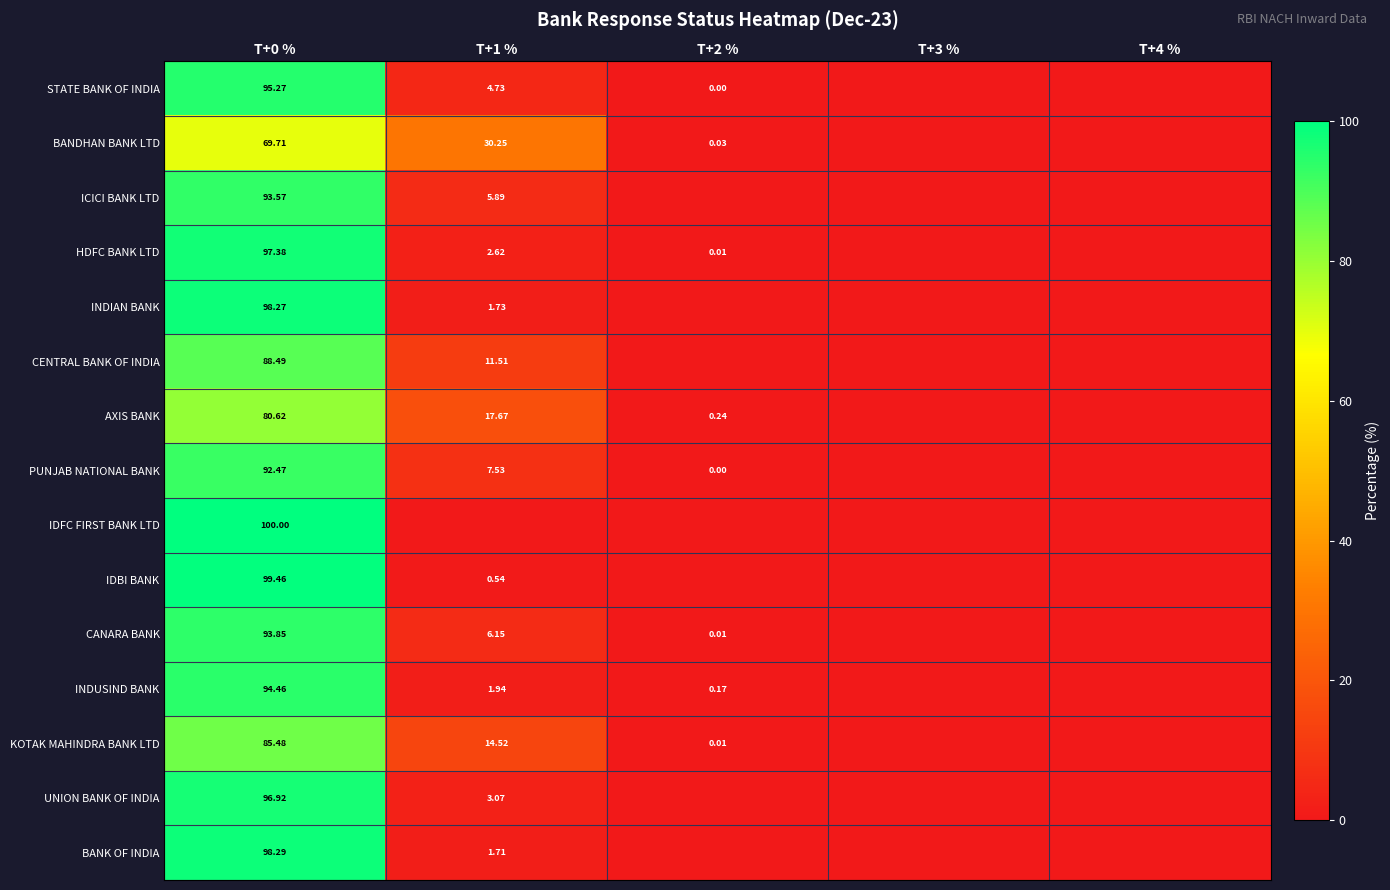

Is the value of BANK OF INDIA at T+0 % greater than the value of ICICI BANK LTD at T+3 %?

Yes